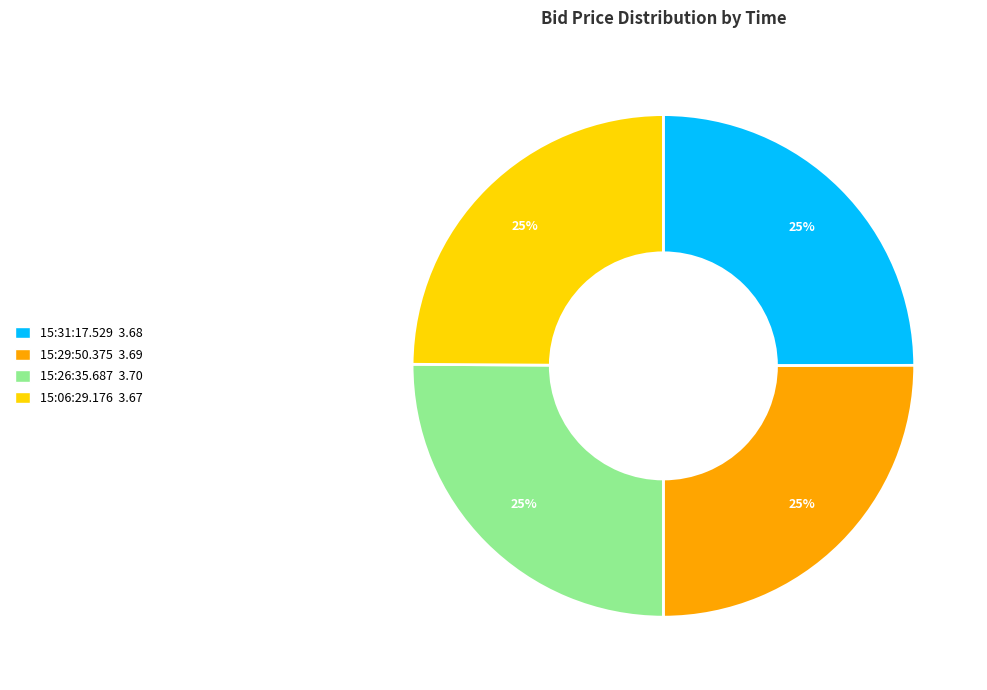

What percentage is the 15:26:35.687 slice, to the nearest percent?

25%